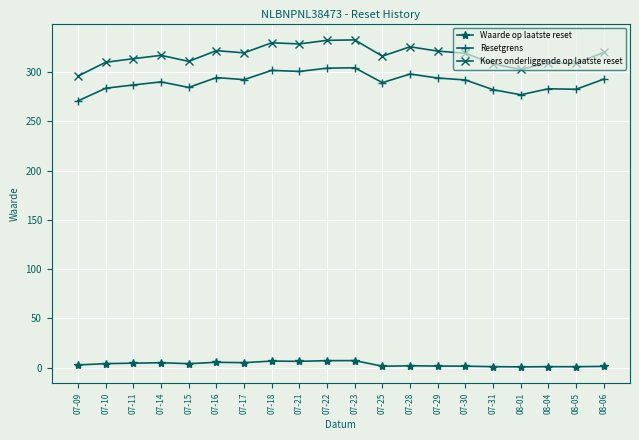

Count the number of data series in this chart.

3